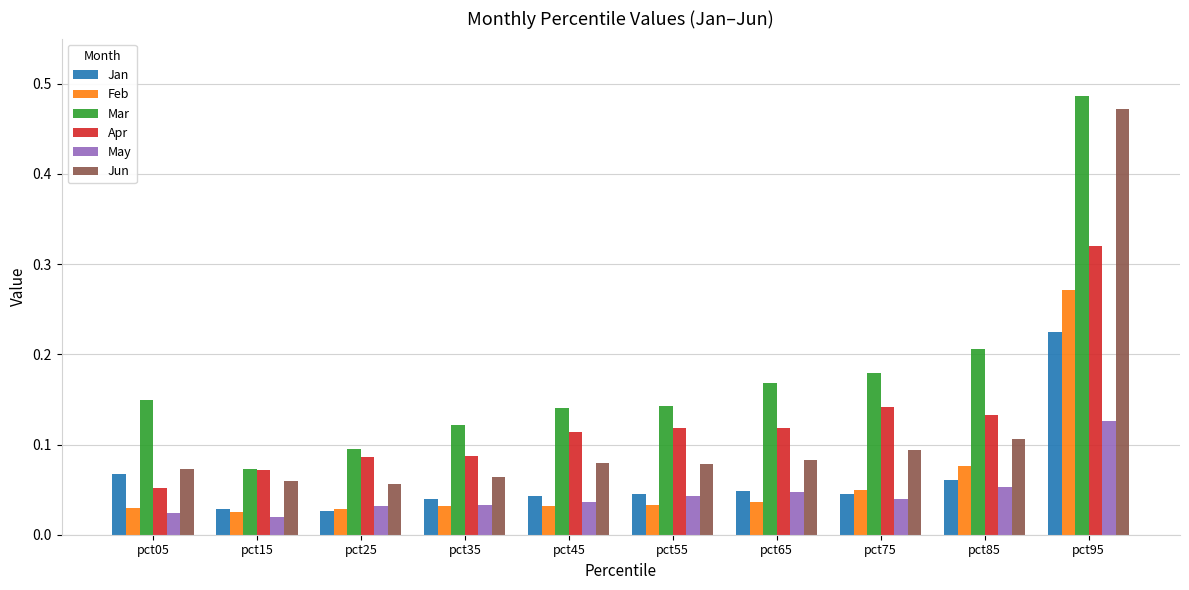

Which series has the largest total across all categories?

Mar